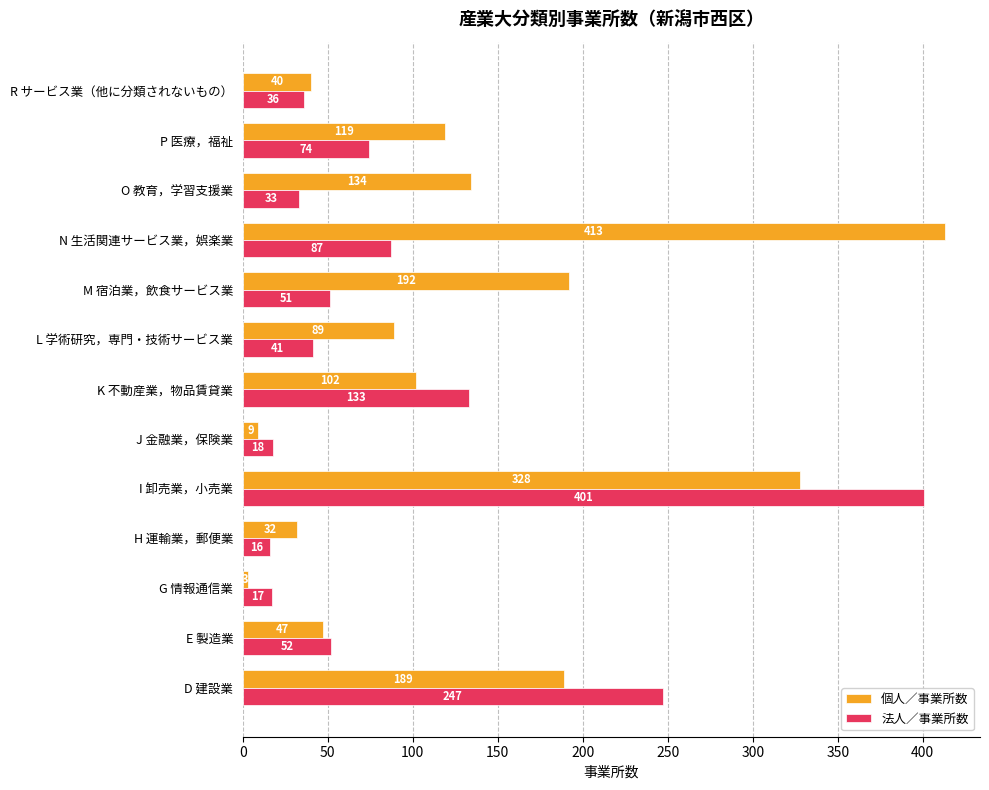

How many values in the 個人／事業所数 series are below 102?

6